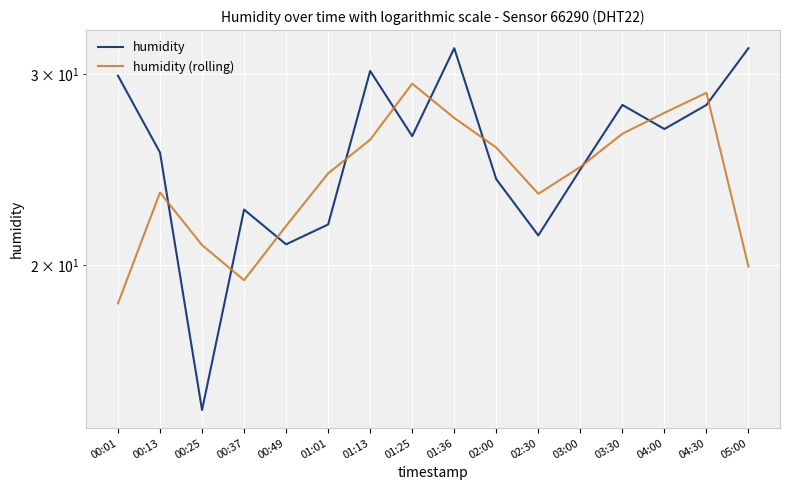

What is the value of the humidity (rolling) point at the 9th from the left?

27.3